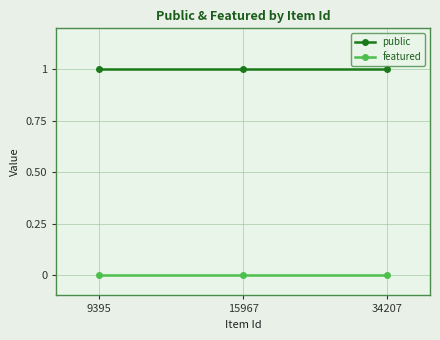

What is the spread (max minus min) of values at 15967?

1